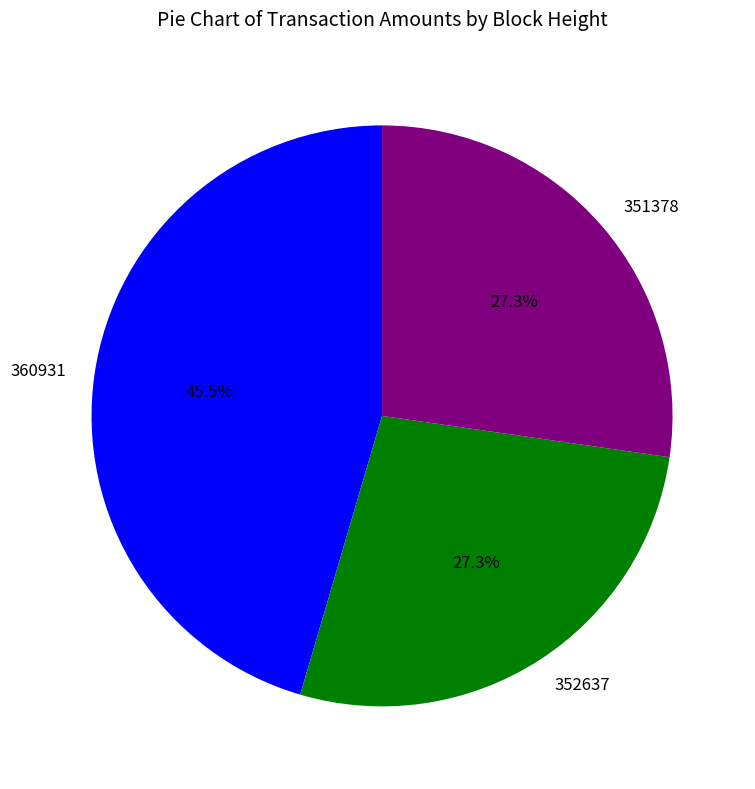

Which slice is the largest?

360931